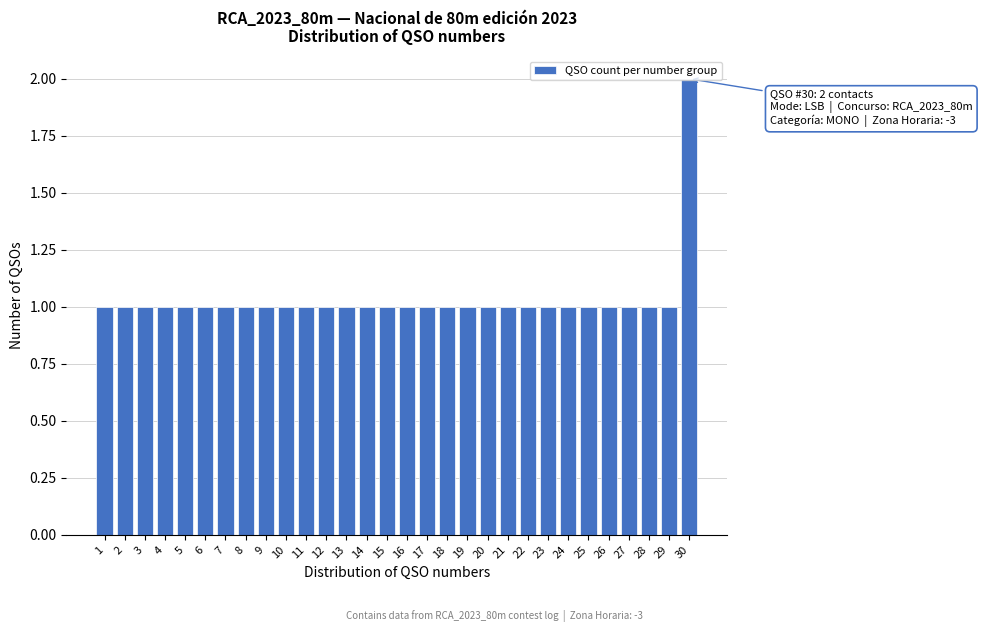

What is the sum of all values?

31